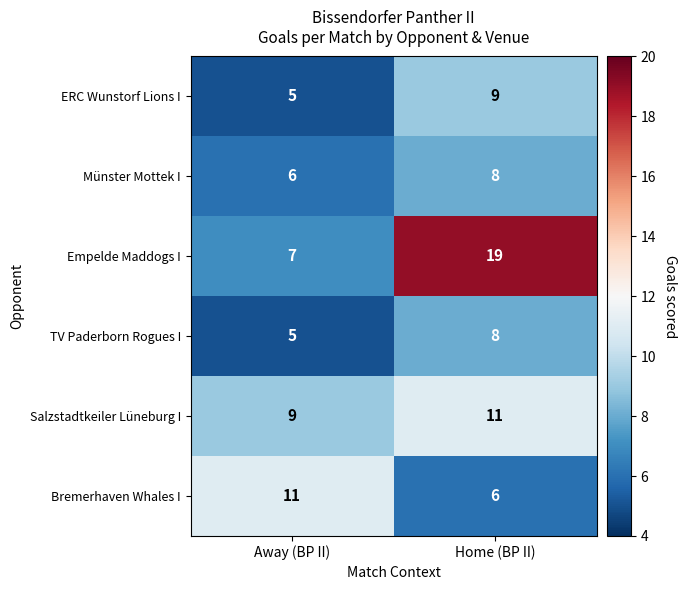

What is the total value across all series at Away (BP II)?

43